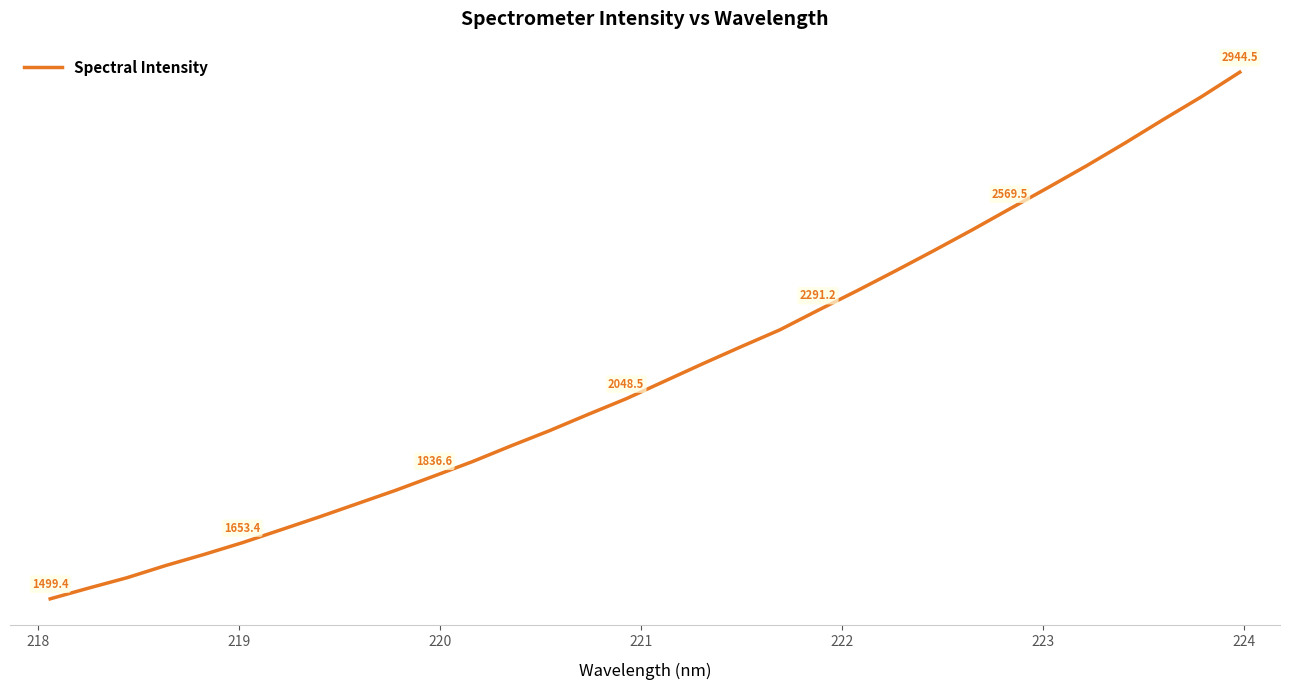

Is this an area chart (filled region under the line)?

No